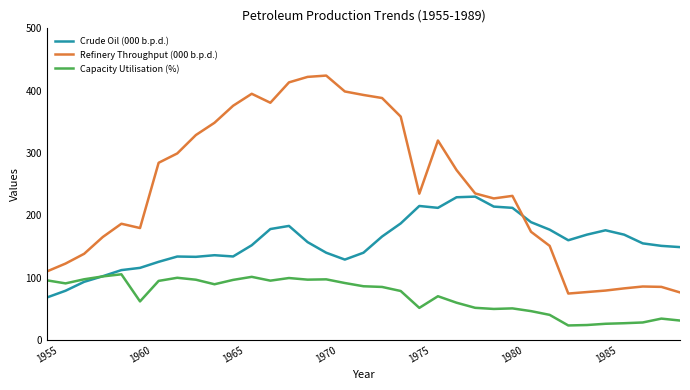

Which series has the widest spread of values?

Refinery Throughput (000 b.p.d.)